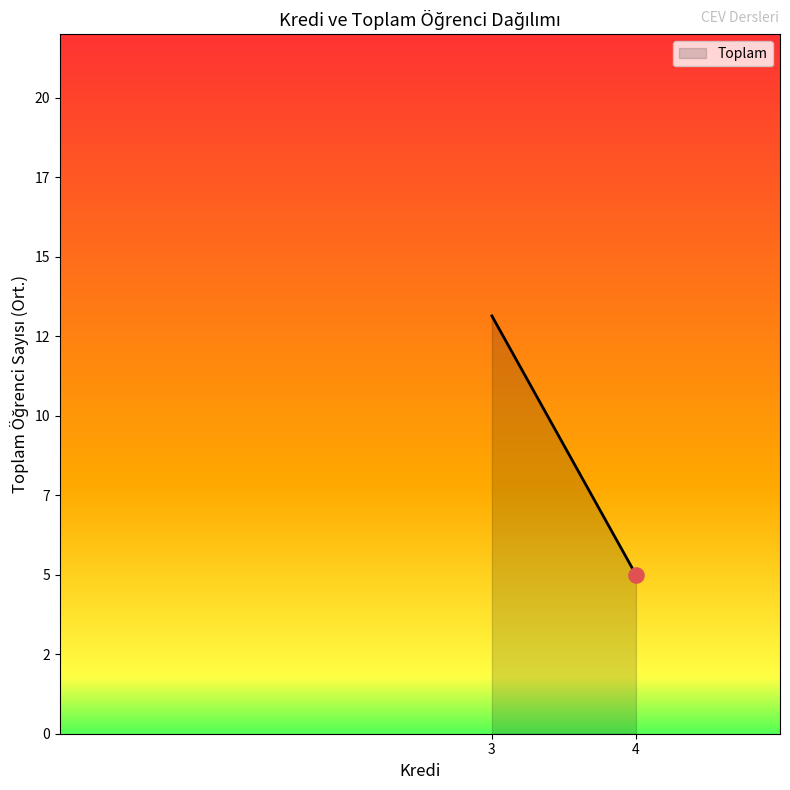

Is this an area chart (filled region under the line)?

Yes